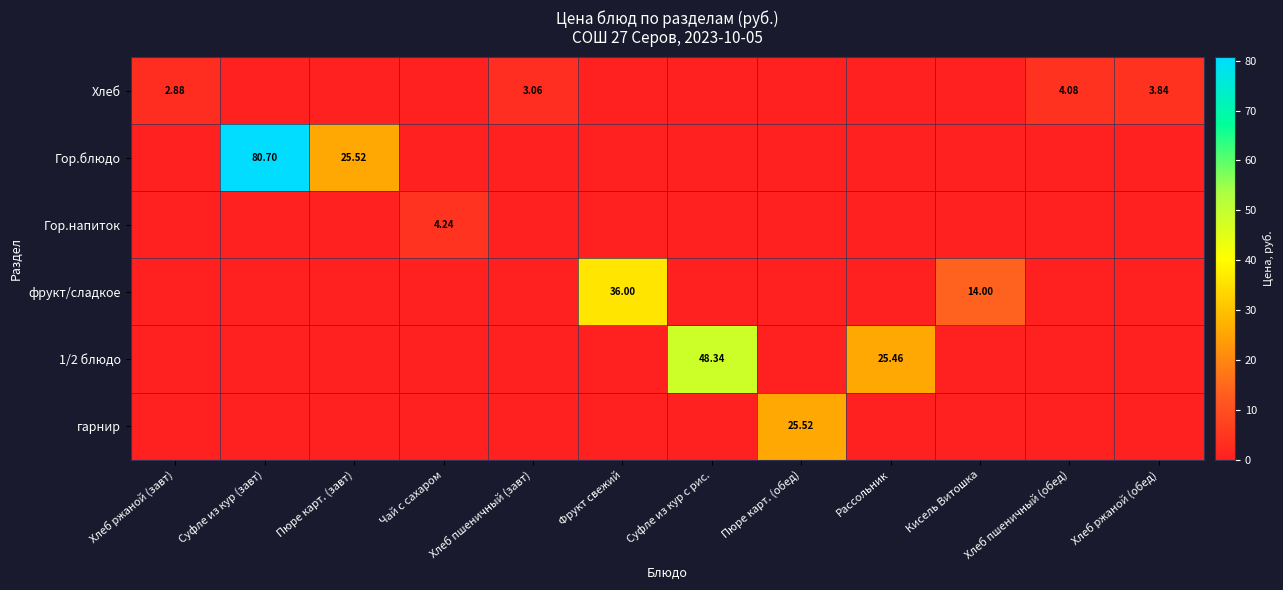

Which series has the largest total across all categories?

Гор.блюдо